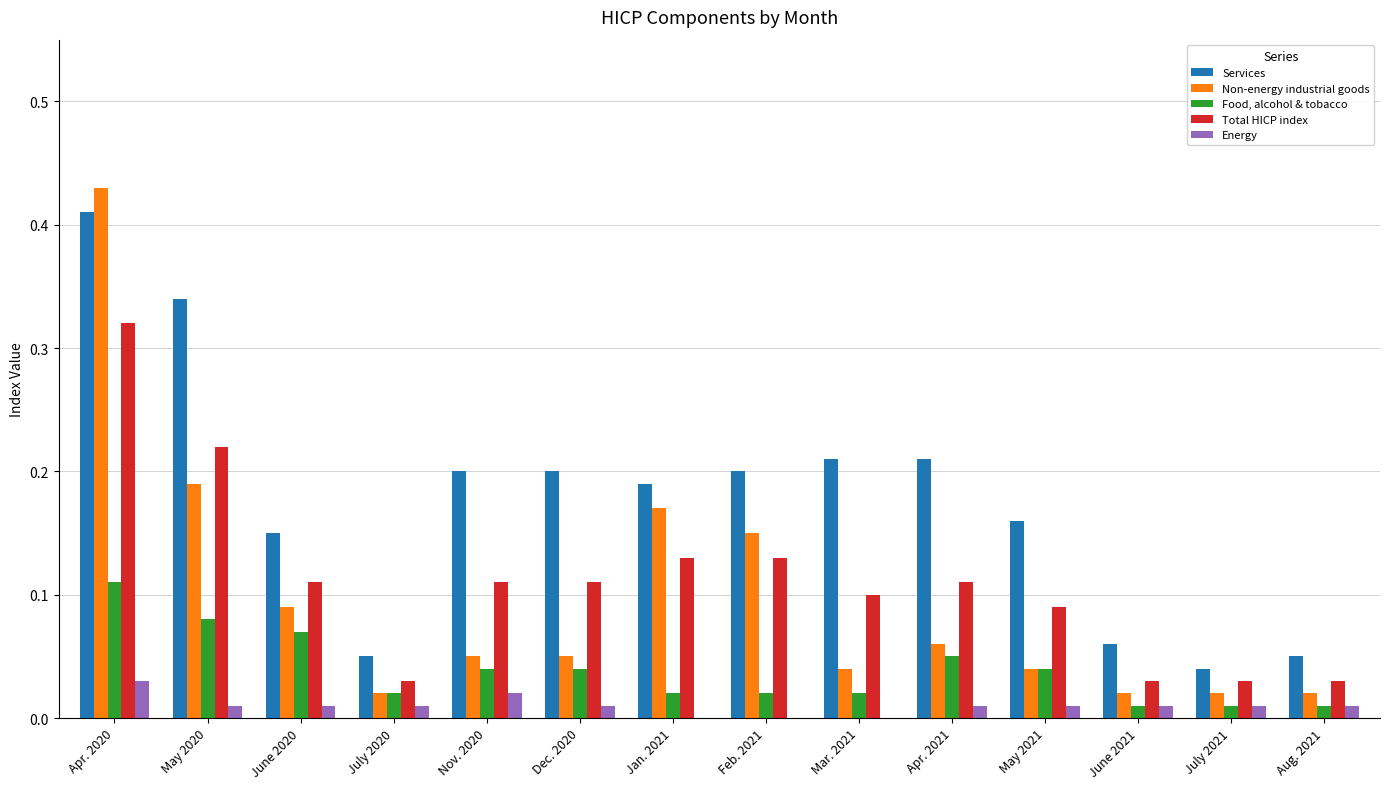

How many Total HICP index values are between 0 and 1?

14